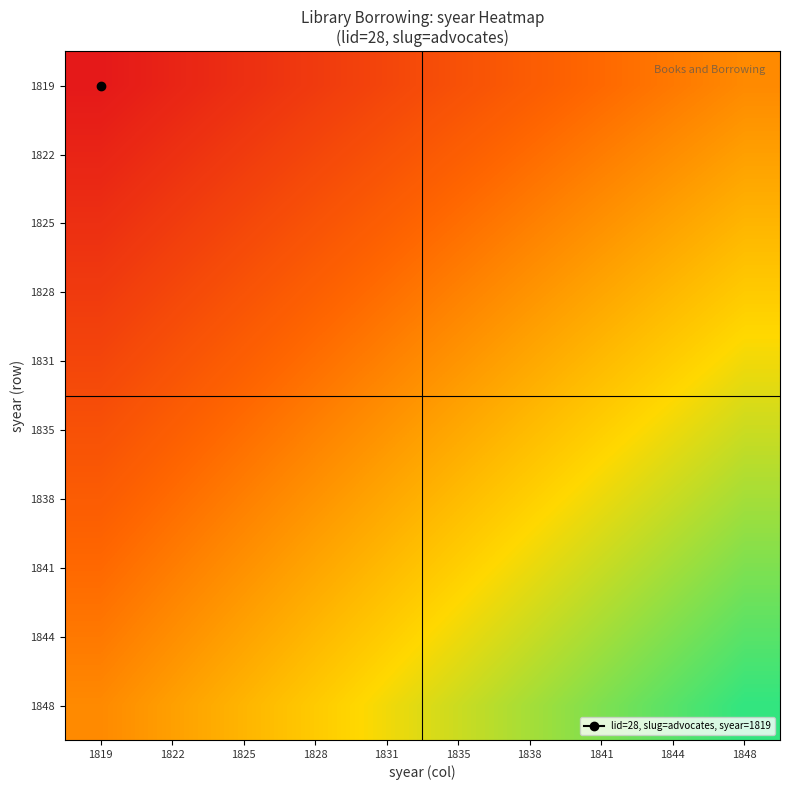

What is the difference between the highest and lowest values at 1844?

18.1